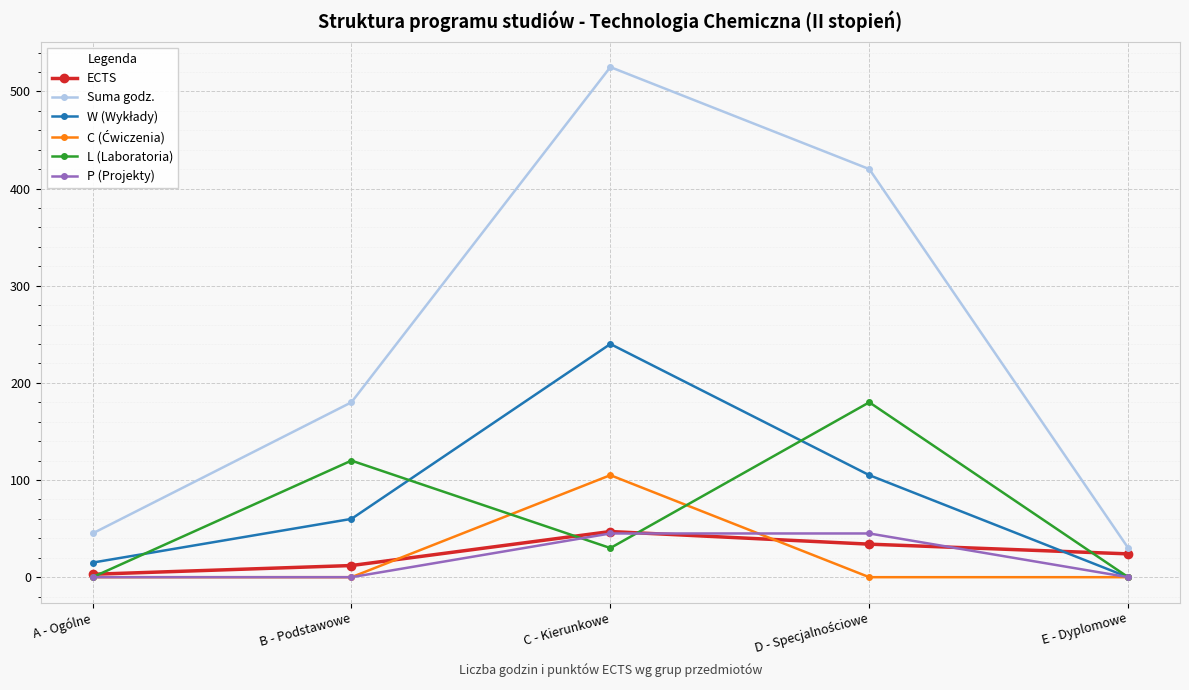

At which label does ECTS first exceed 24?

C - Kierunkowe